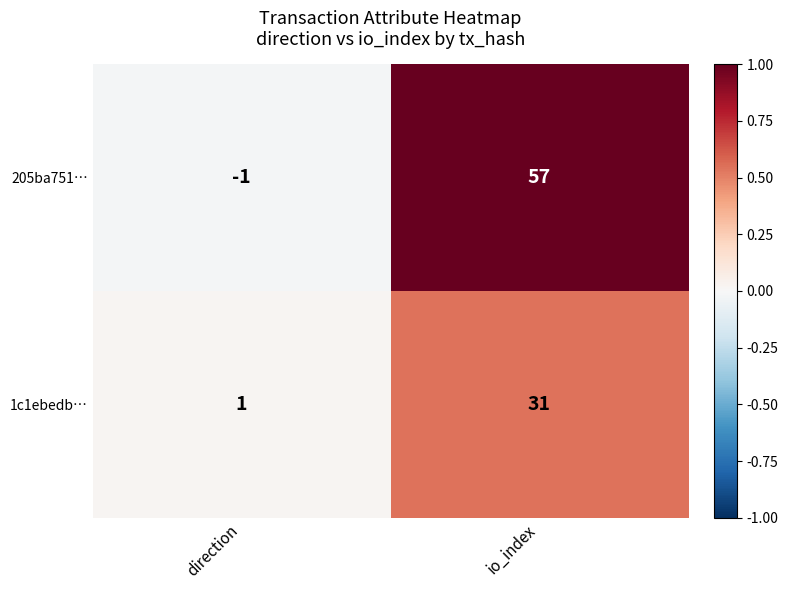

What is the average value of the 205ba751… series?

28